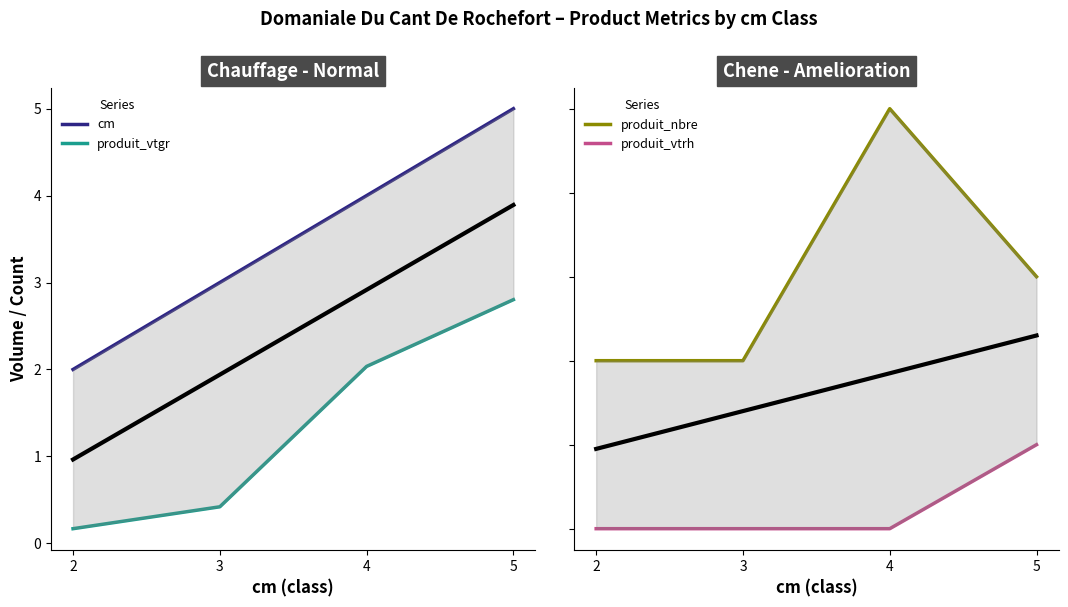

The value of produit_nbre at 4 is 2.6. True or false?

False